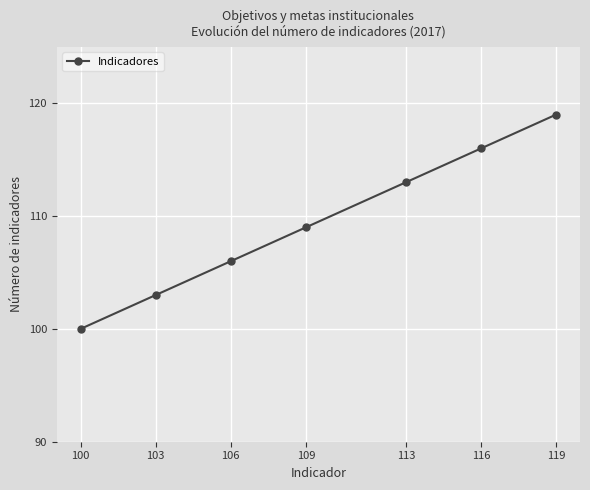

What is the ratio of the value at 103 to the value at 100?

1.0